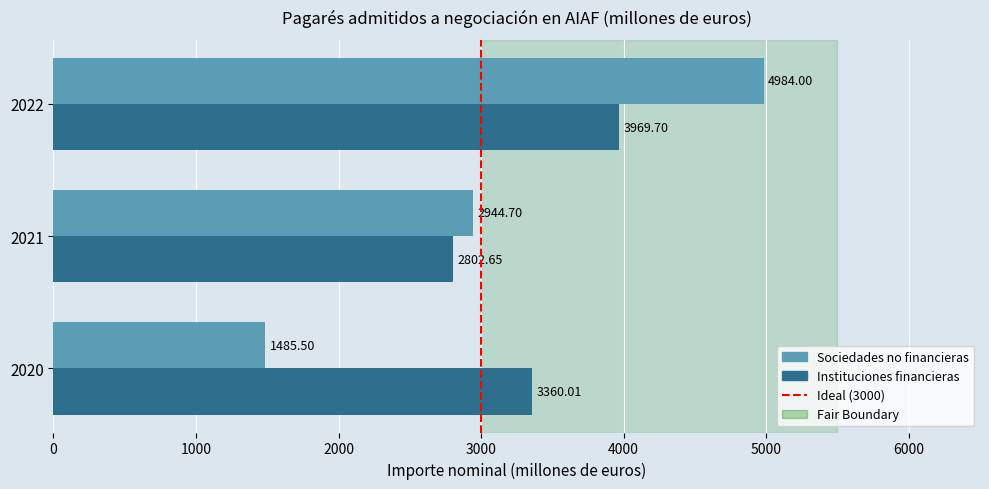

At how many categories does at least one series exceed 2660?

3